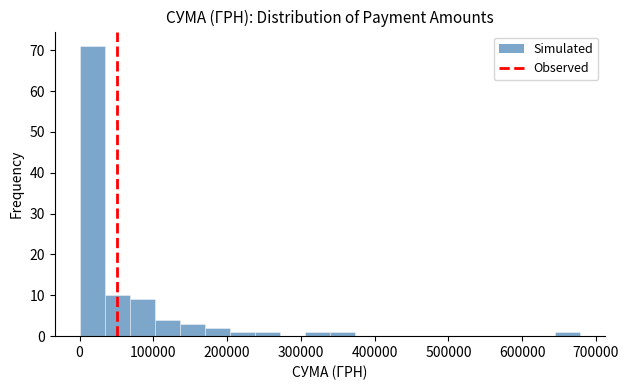

Around what value on the x-axis is the tallest bar? Give the approximate position of its centre, as read against the axis.

20000